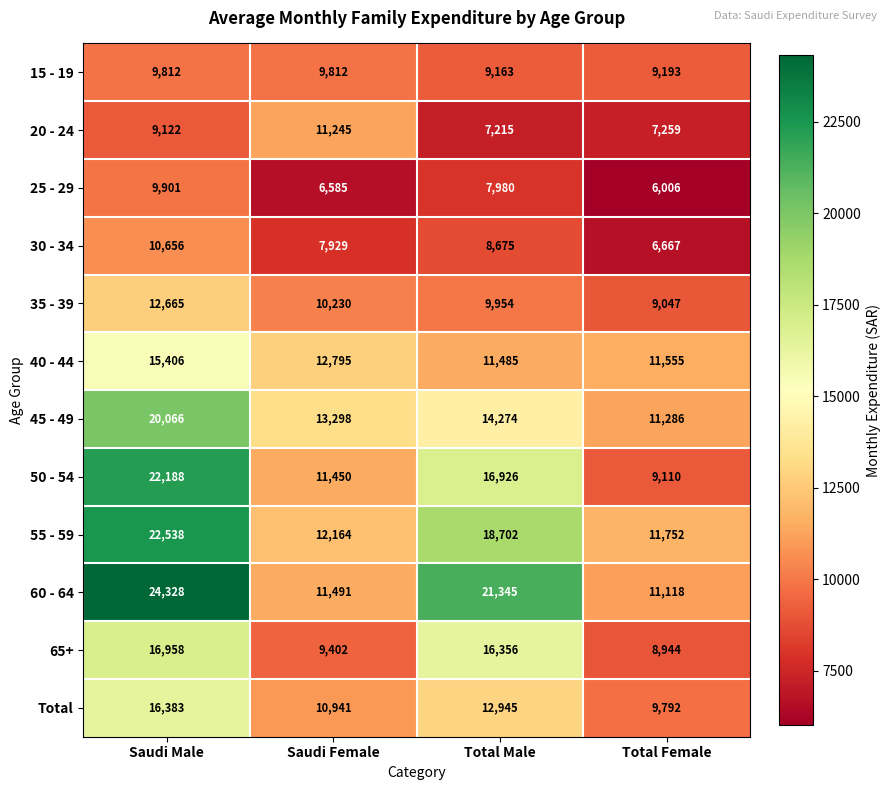

What value does the 15 - 19 series have at Saudi Male?

9812